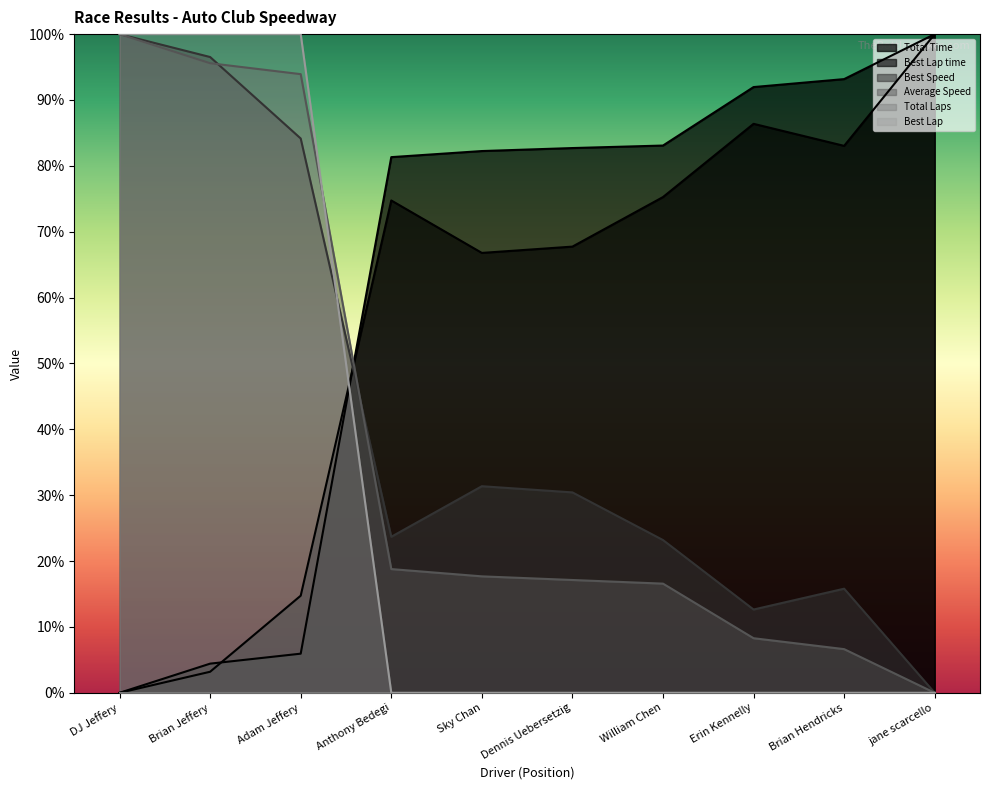

What is the sum of all Total Time values?

6.2